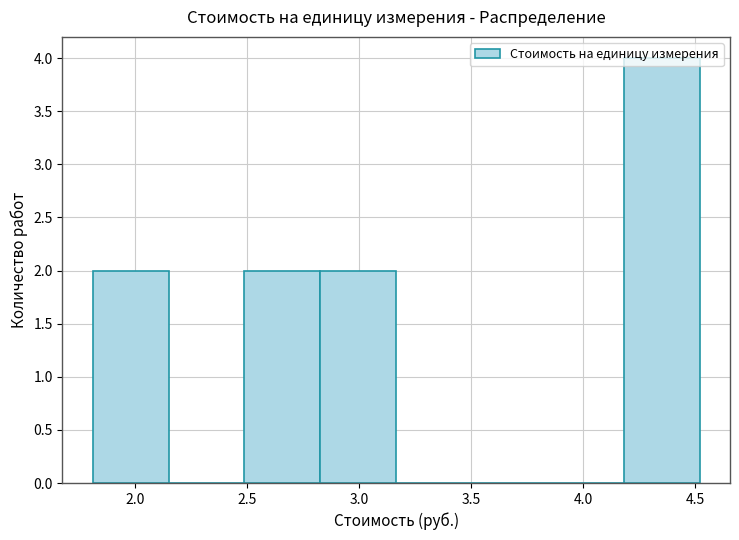

Reading left to right, list every bar in this chart as the range it spans on the x-axis followed by its height. Neither the bar edges nor the heights are printed on the chart, so give them approximately, as read against the axes.

1.80 to 2.15: 2
2.15 to 2.50: 0
2.50 to 2.85: 2
2.85 to 3.15: 2
3.15 to 3.50: 0
3.50 to 3.85: 0
3.85 to 4.20: 0
4.20 to 4.50: 4